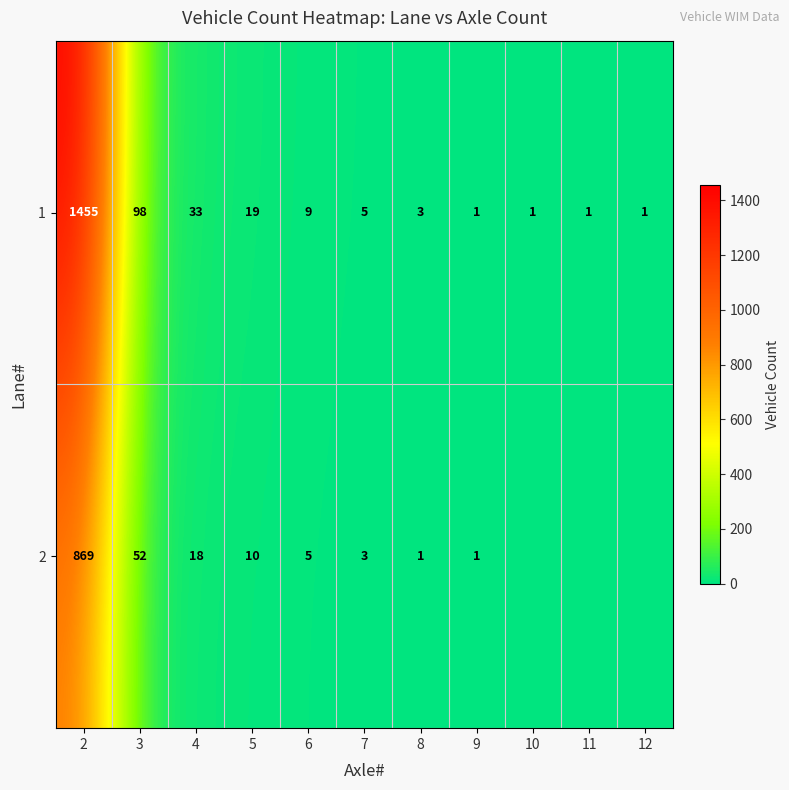

The value of 2 at 2 is 869. True or false?

True